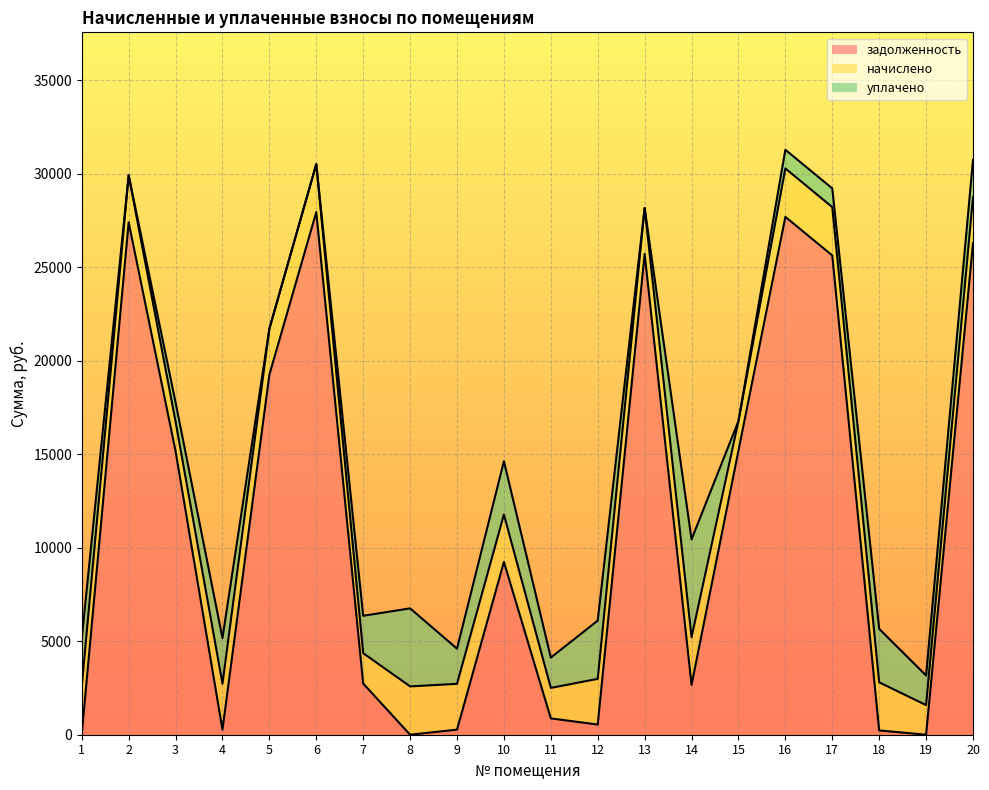

At which category does the chart reach its minimum across all series?

8